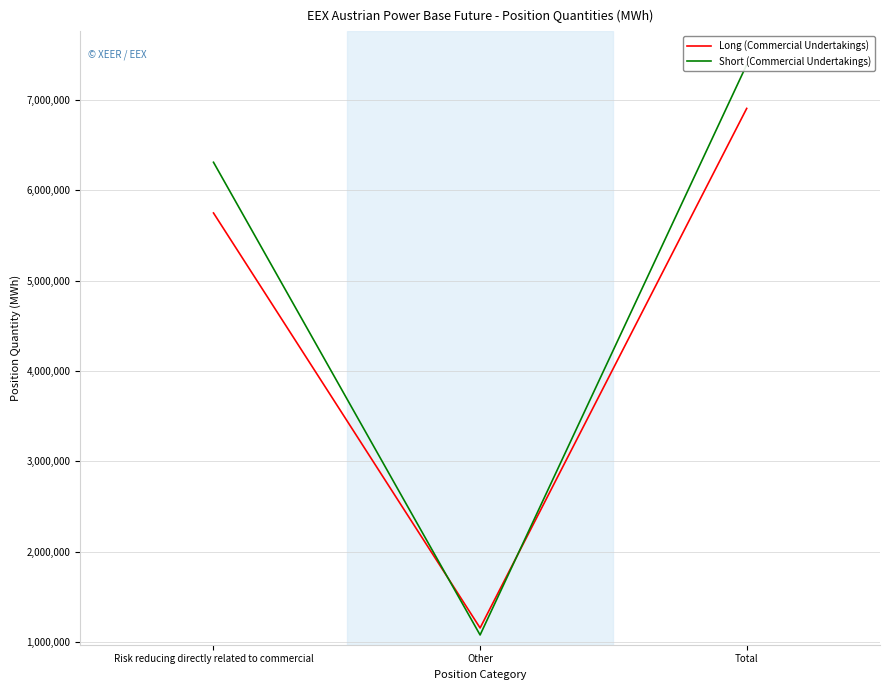

What is the sum of the Short (Commercial Undertakings) values at Risk reducing directly related to commercial and Other?

7388827